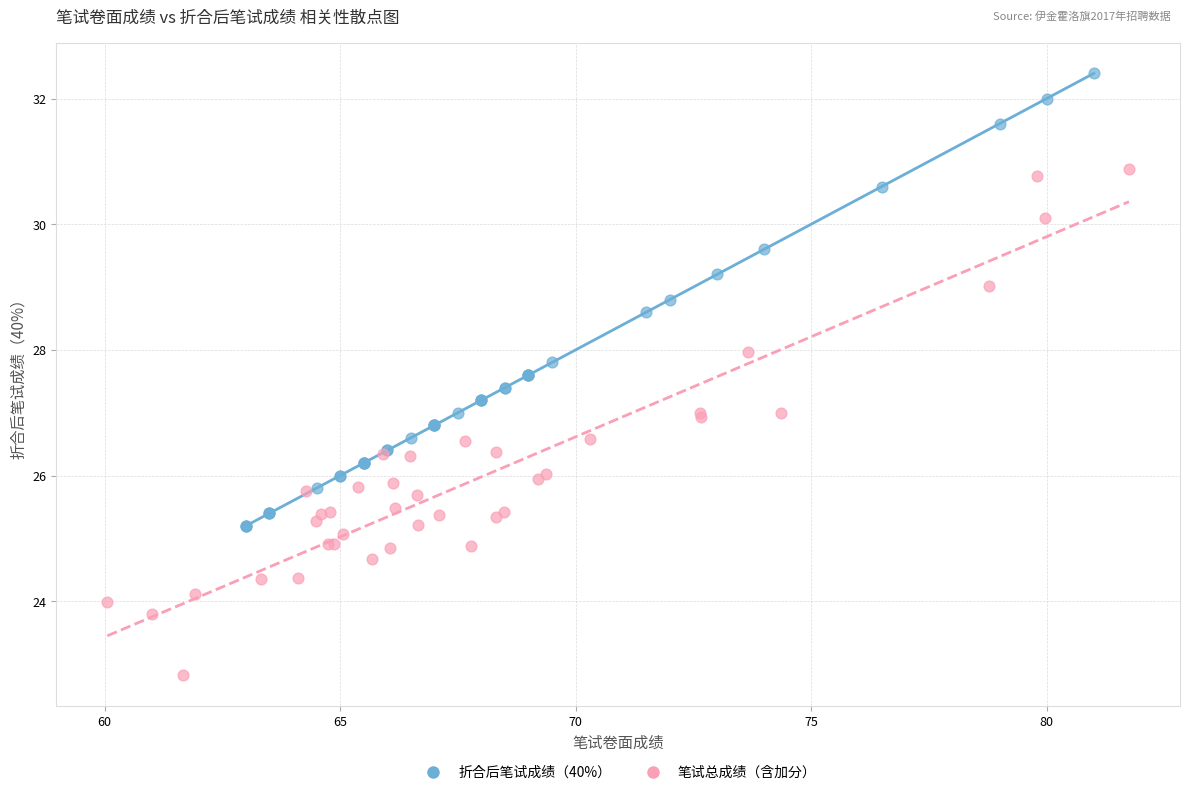

Which series reaches the maximum Y coordinate?

折合后笔试成绩（40%）